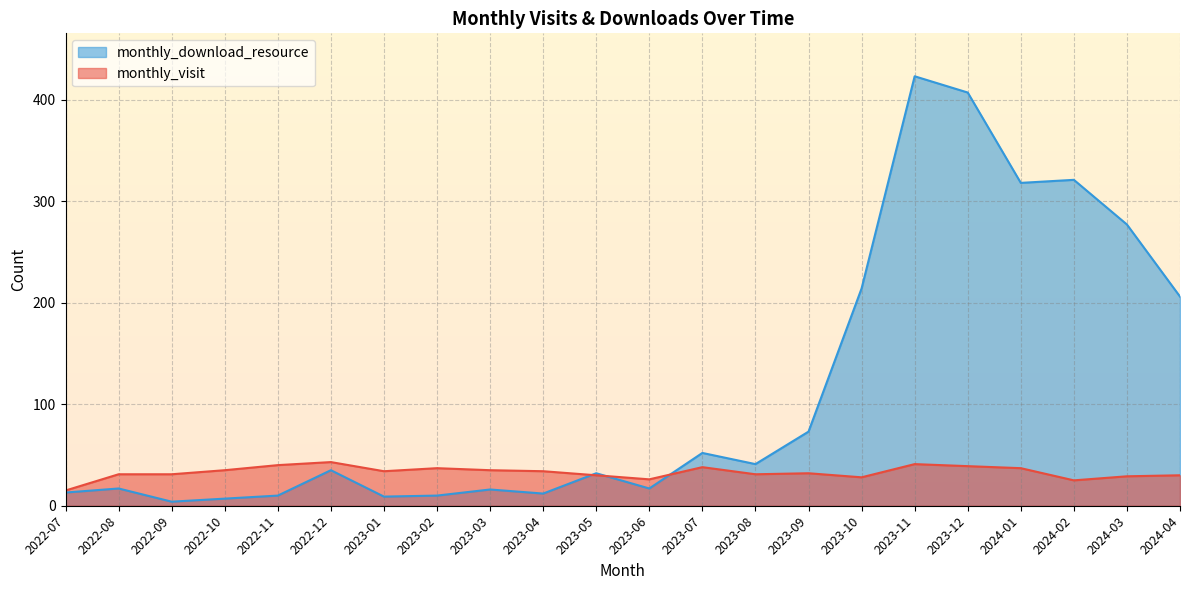

What is the difference between the maximum and minimum values in the monthly_download_resource series?

419